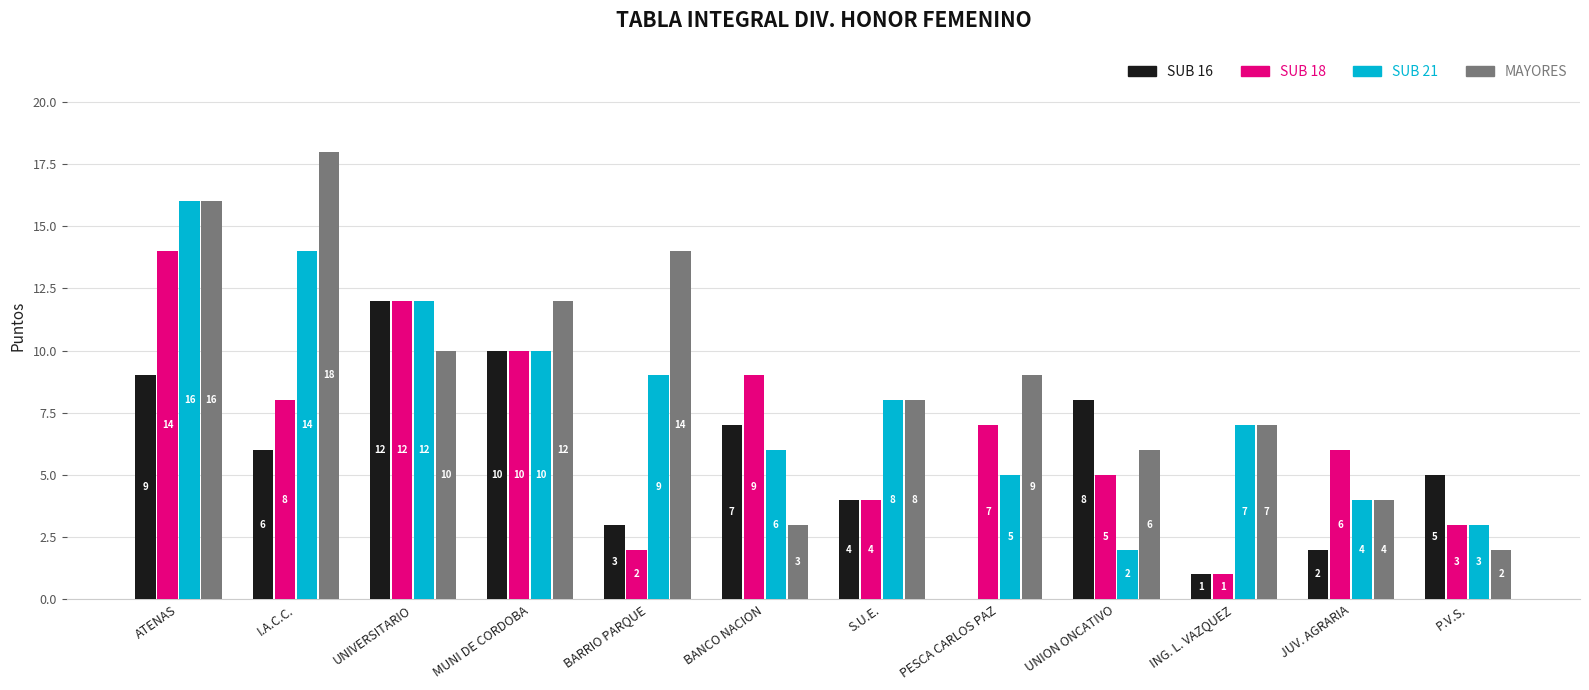

How many groups of bars are there?

12